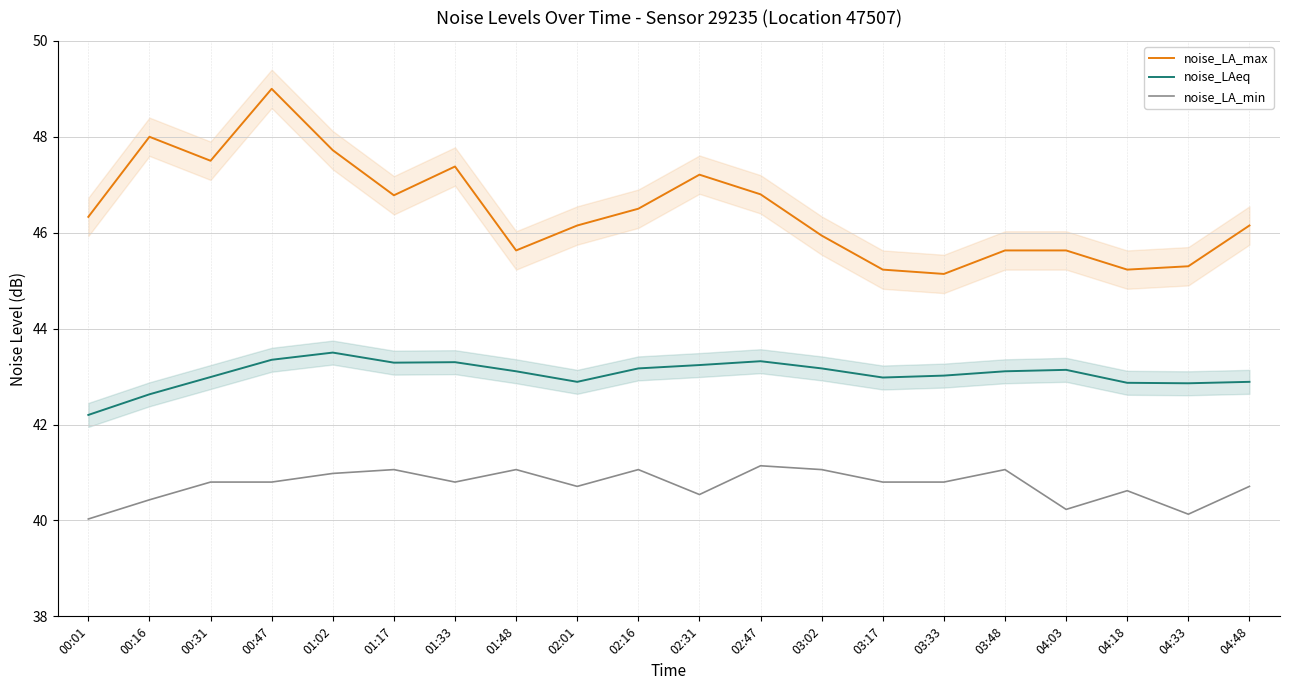

Rank the series by their average value, from highest to lowest.

noise_LA_max, noise_LAeq, noise_LA_min